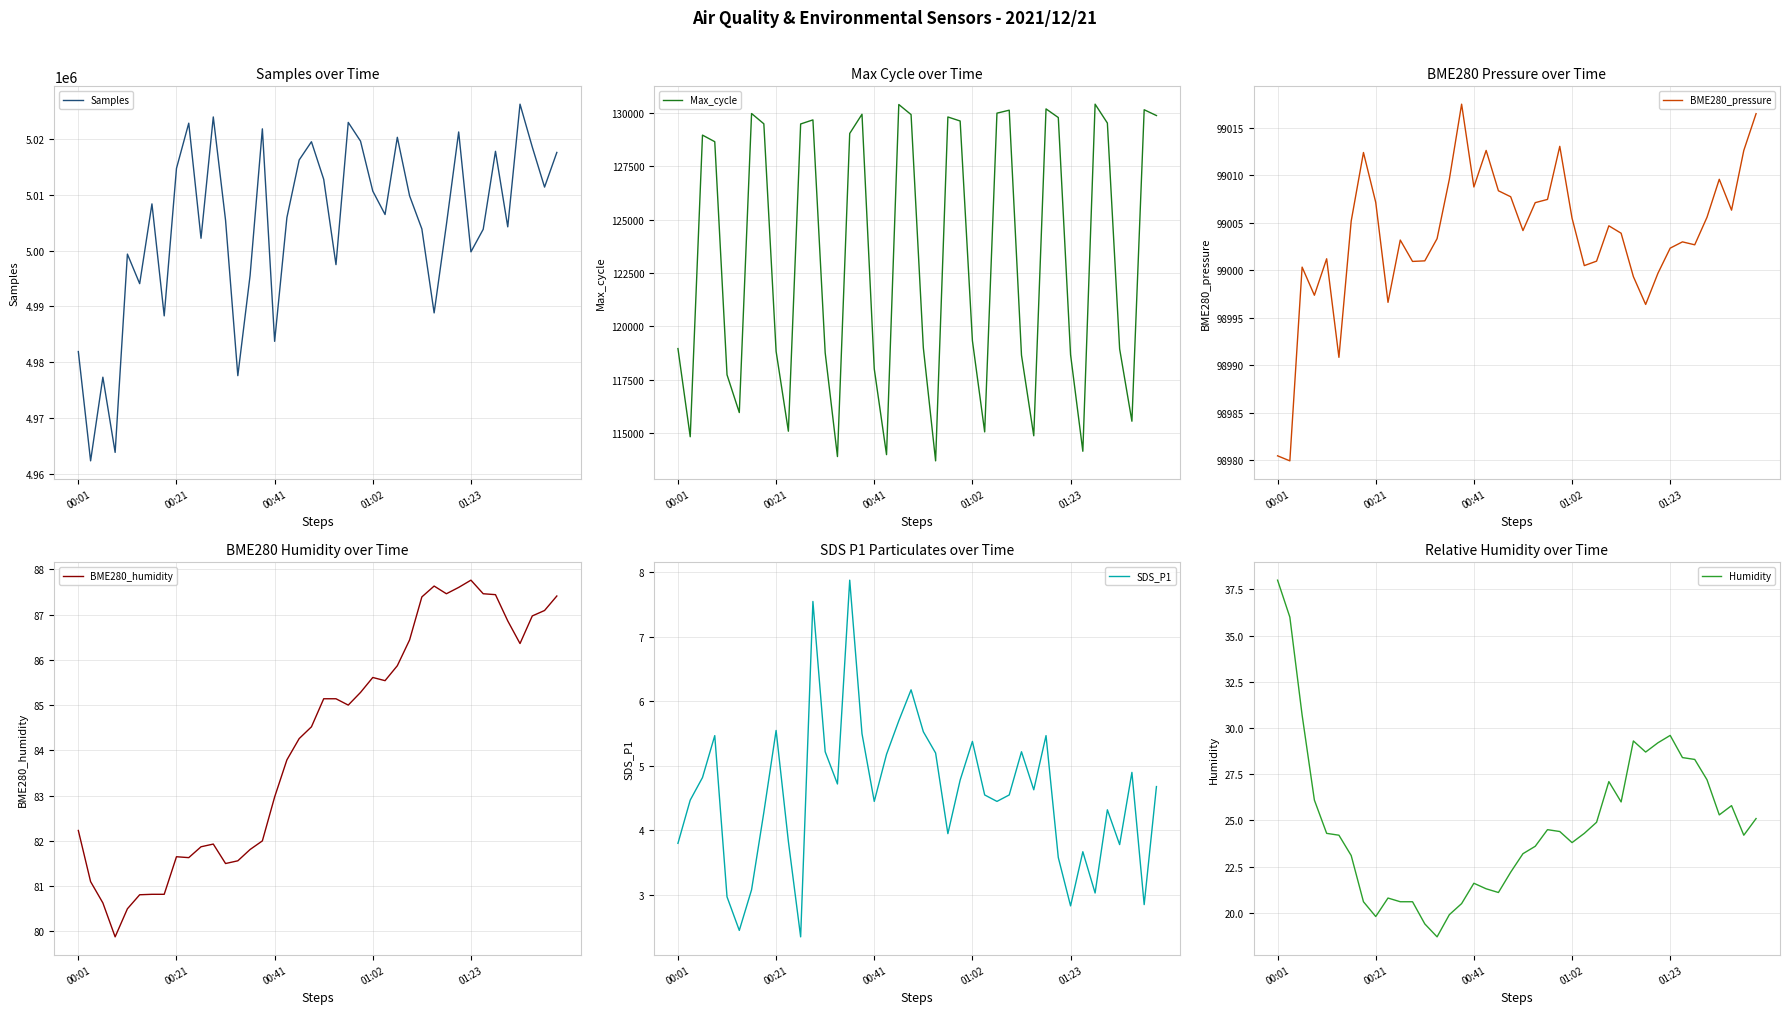

The BME280_pressure series shows 21029.1 at 00:01. True or false?

False